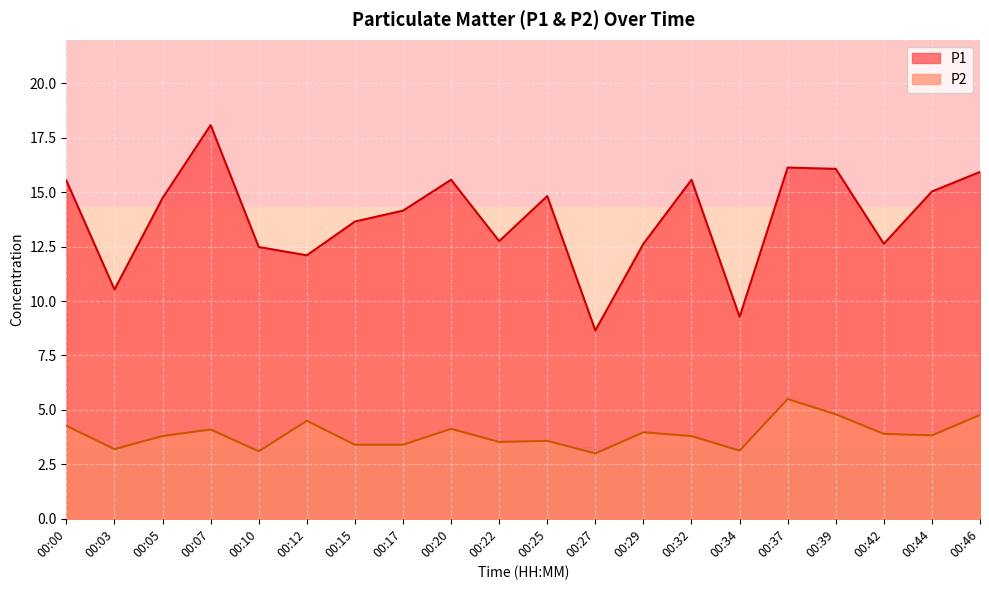

At 00:03, list the series in order from smallest to largest.

P2, P1